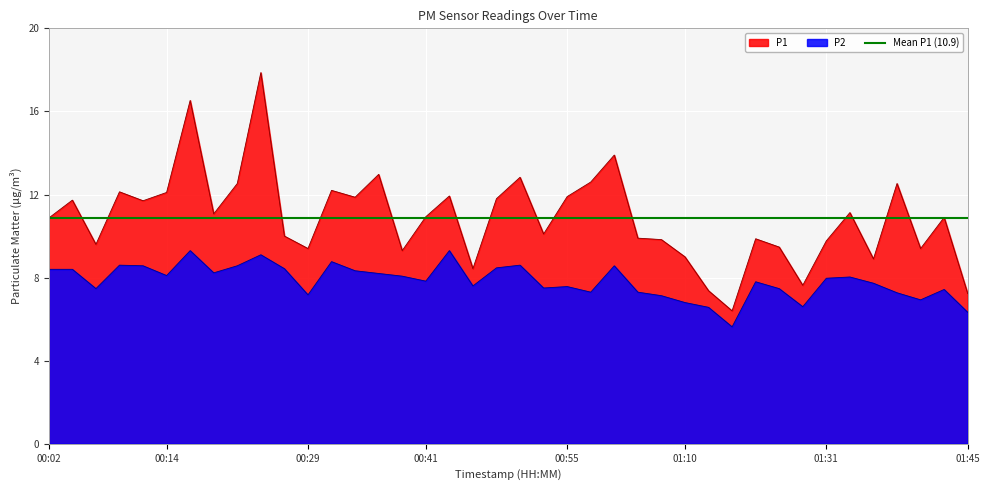

Which label corresponds to the smallest value in the chart?

01:15